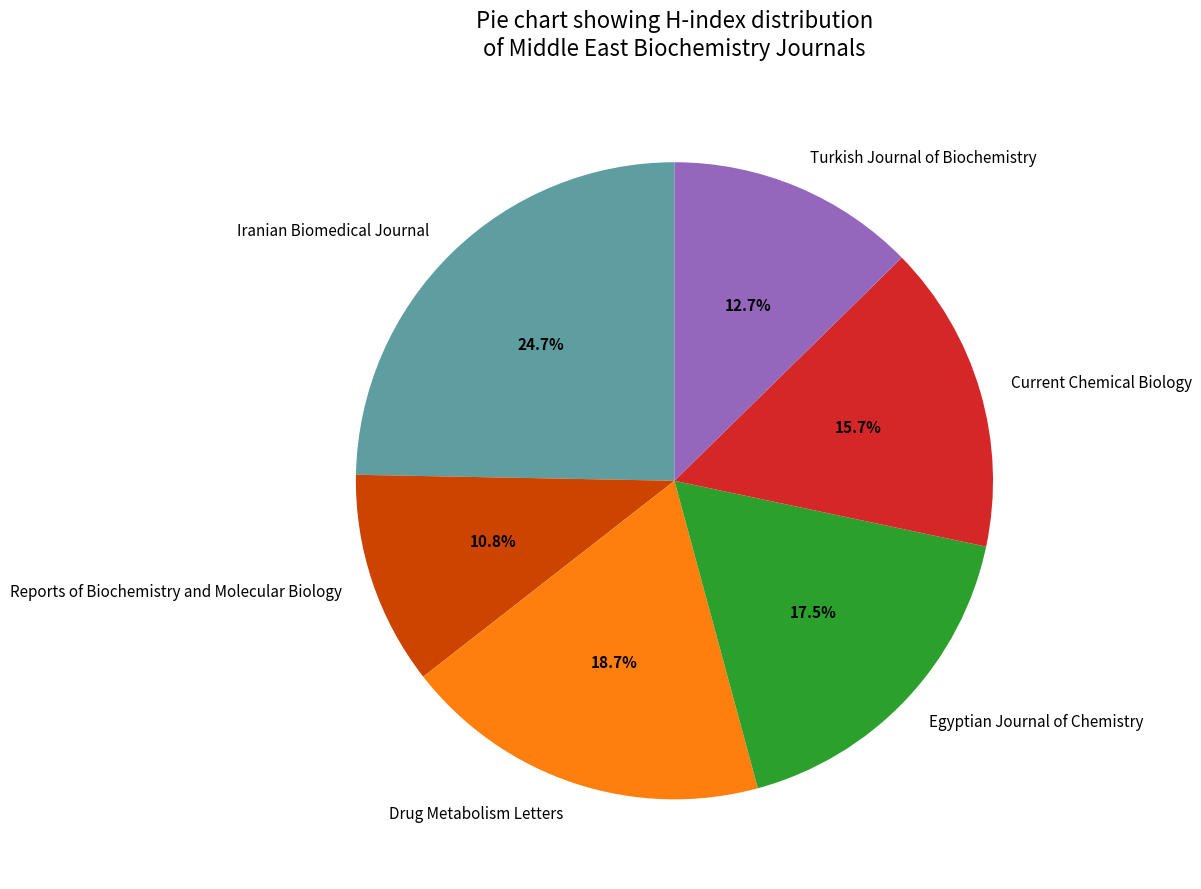

Does Iranian Biomedical Journal represent more than half of the total?

No